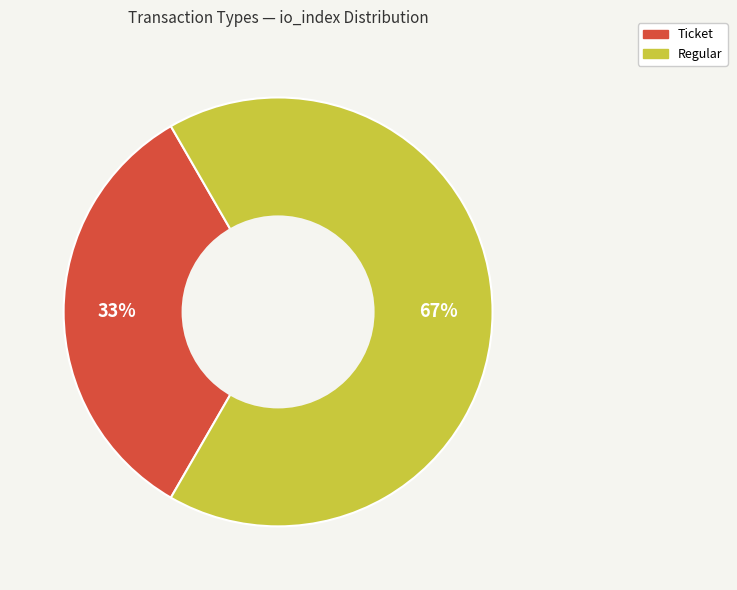

What percentage is the Regular slice, to the nearest percent?

67%